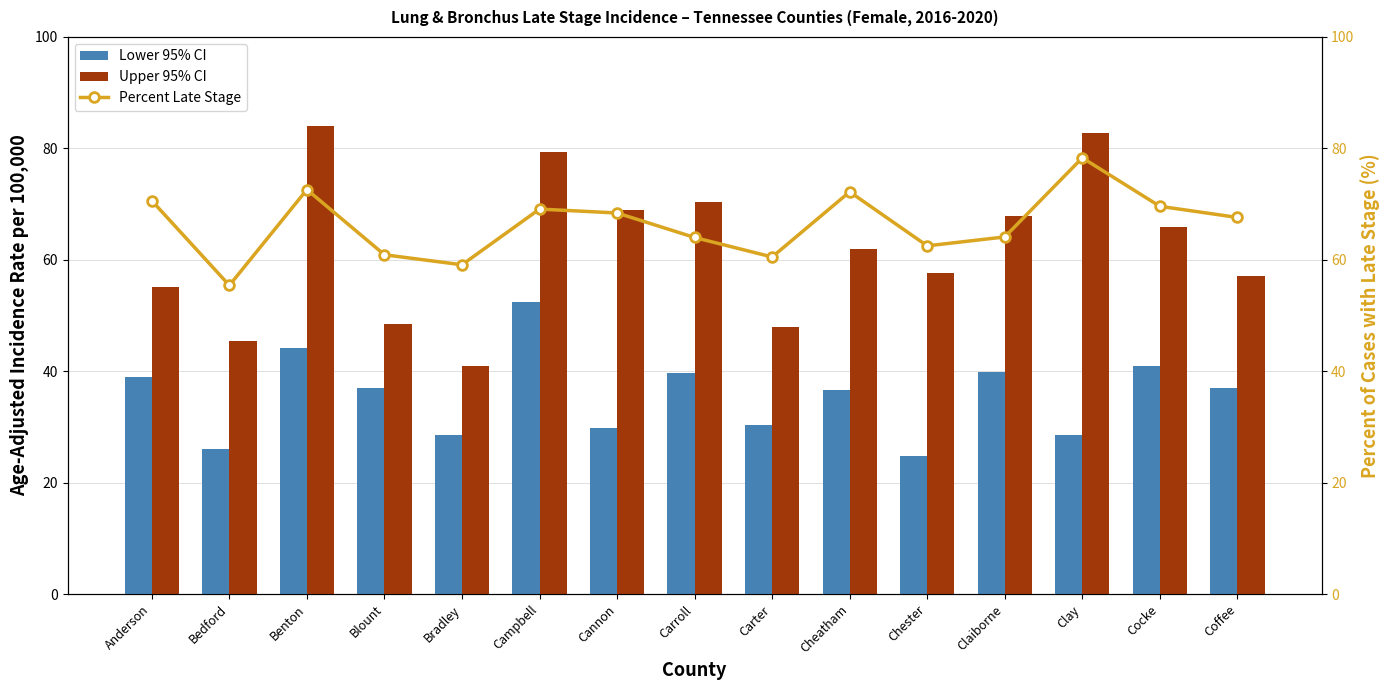

Does the chart contain stacked bars?

No